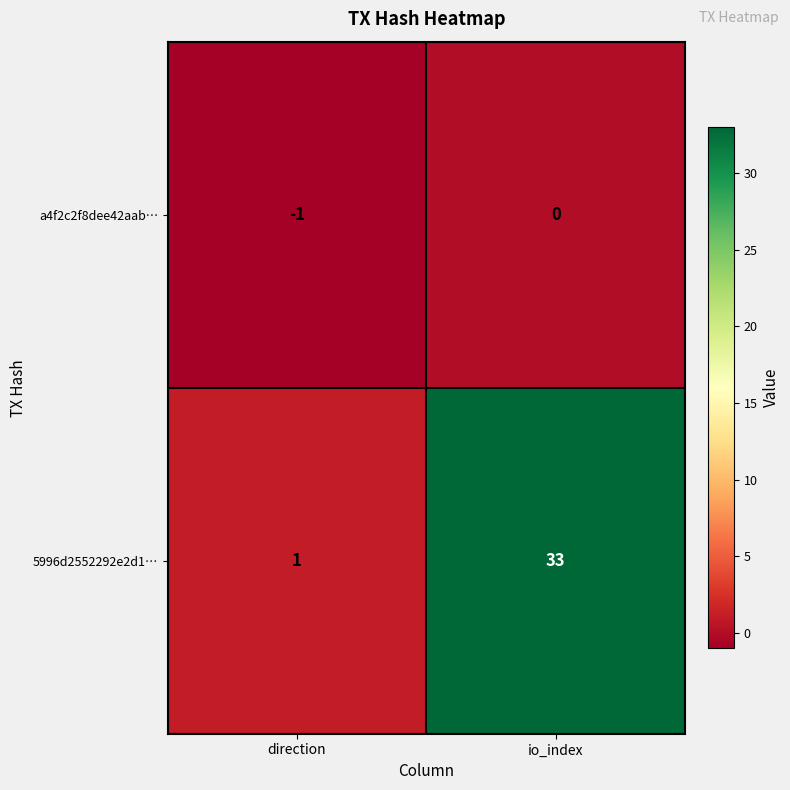

List the series in order of their overall mean, lowest first.

a4f2c2f8dee42aab…, 5996d2552292e2d1…